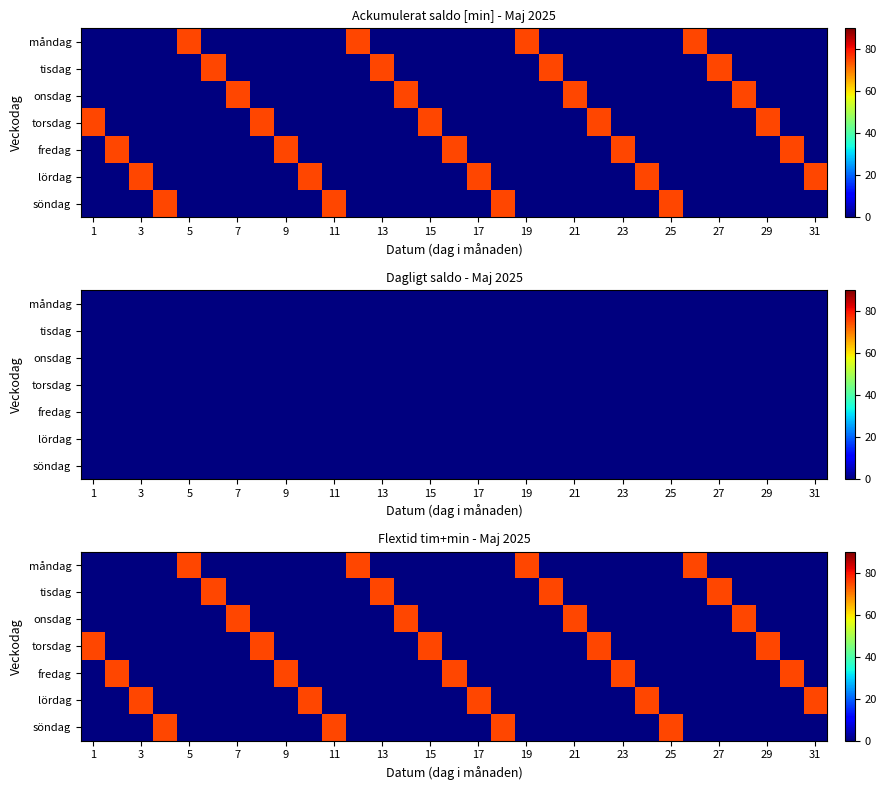

How many positive values does the onsdag series have?

4